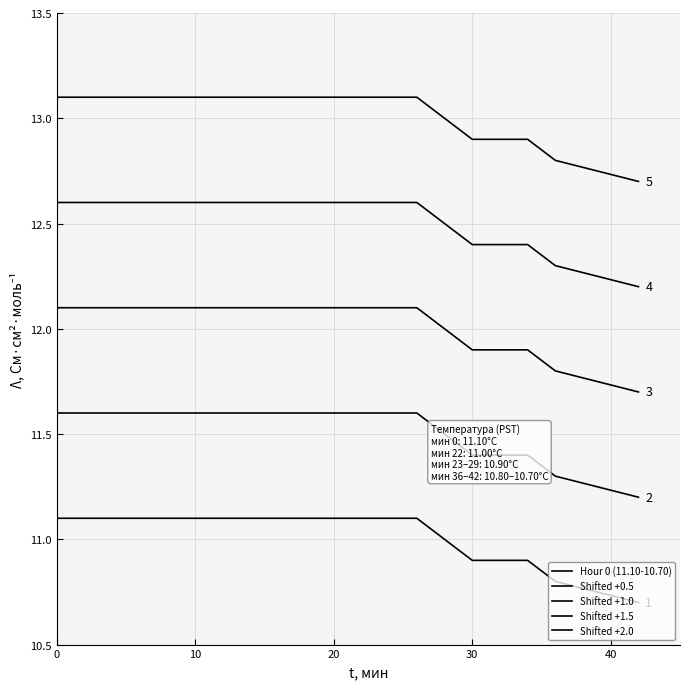

Does the chart display data point markers on the line(s)?

No